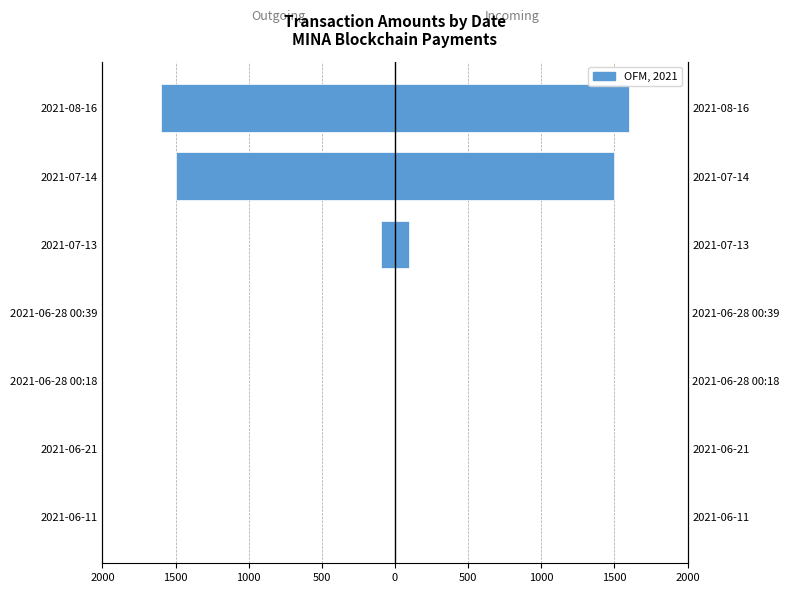

Is it true that Outgoing Amount equals -0.8 at 2021-06-28 00:18?

False